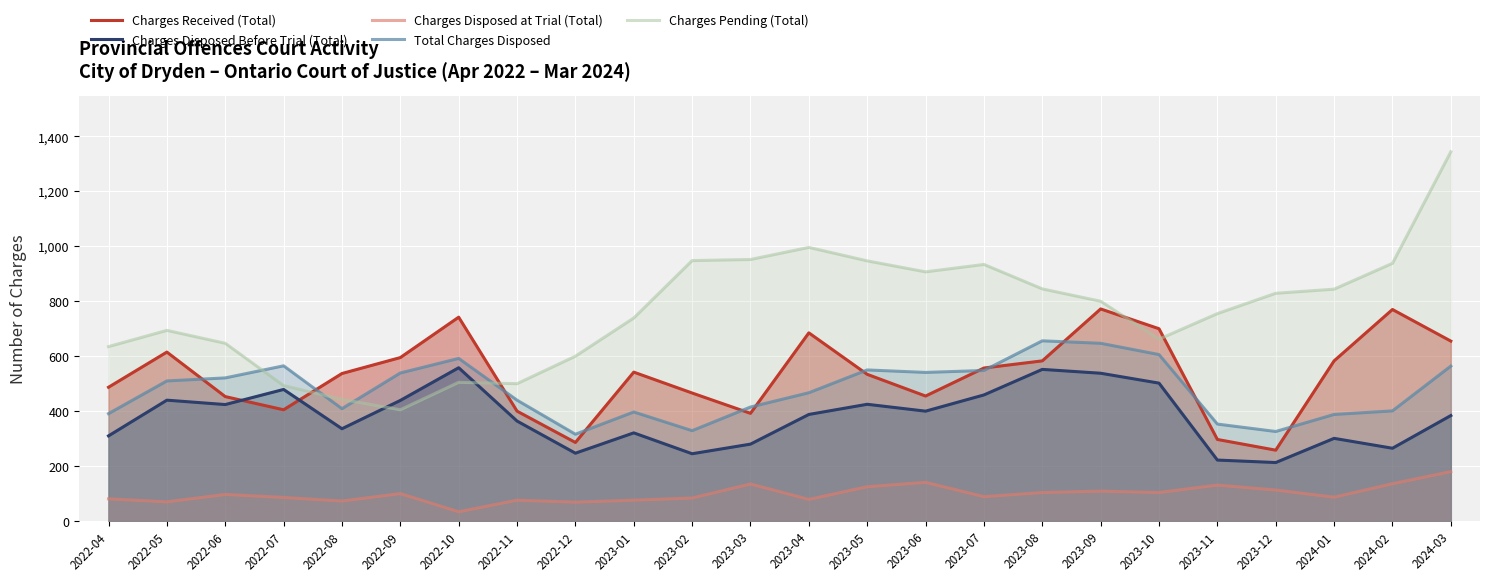

What is the total value across all series at 2023-04?

2615